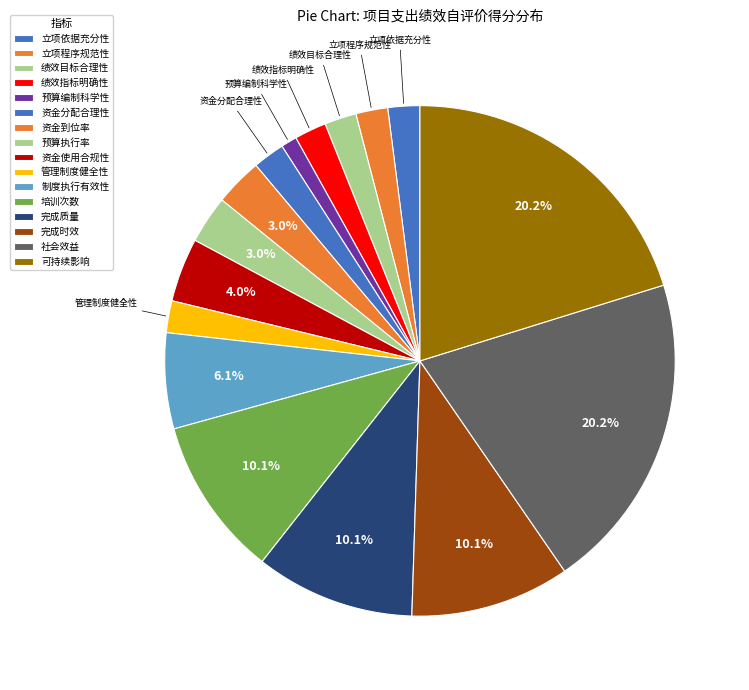

Which slice is the smallest?

预算编制科学性